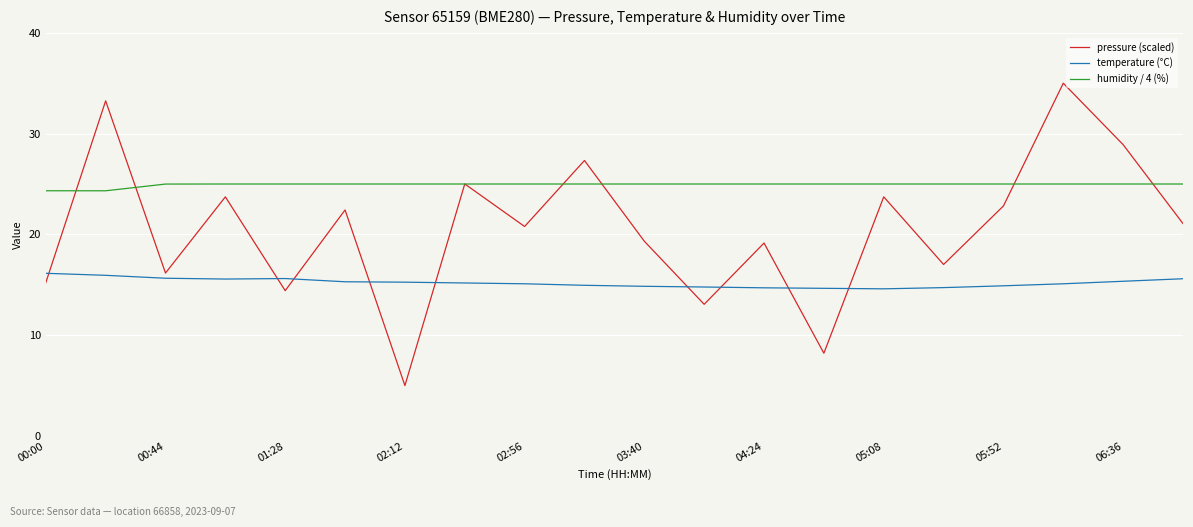

Rank the series by their average value, from lowest to highest.

temperature (°C), pressure (scaled), humidity / 4 (%)